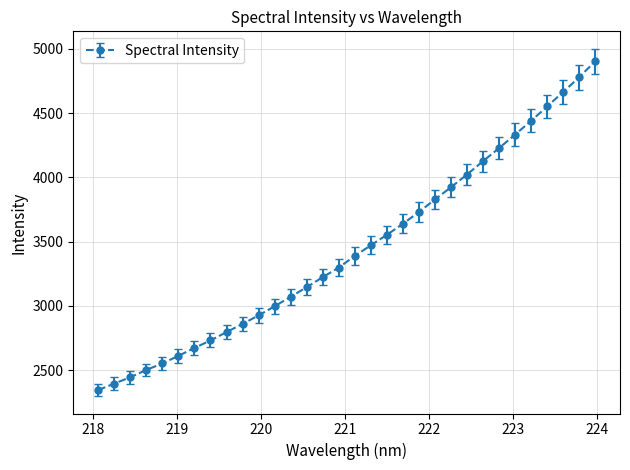

What is the average value?

3441.8